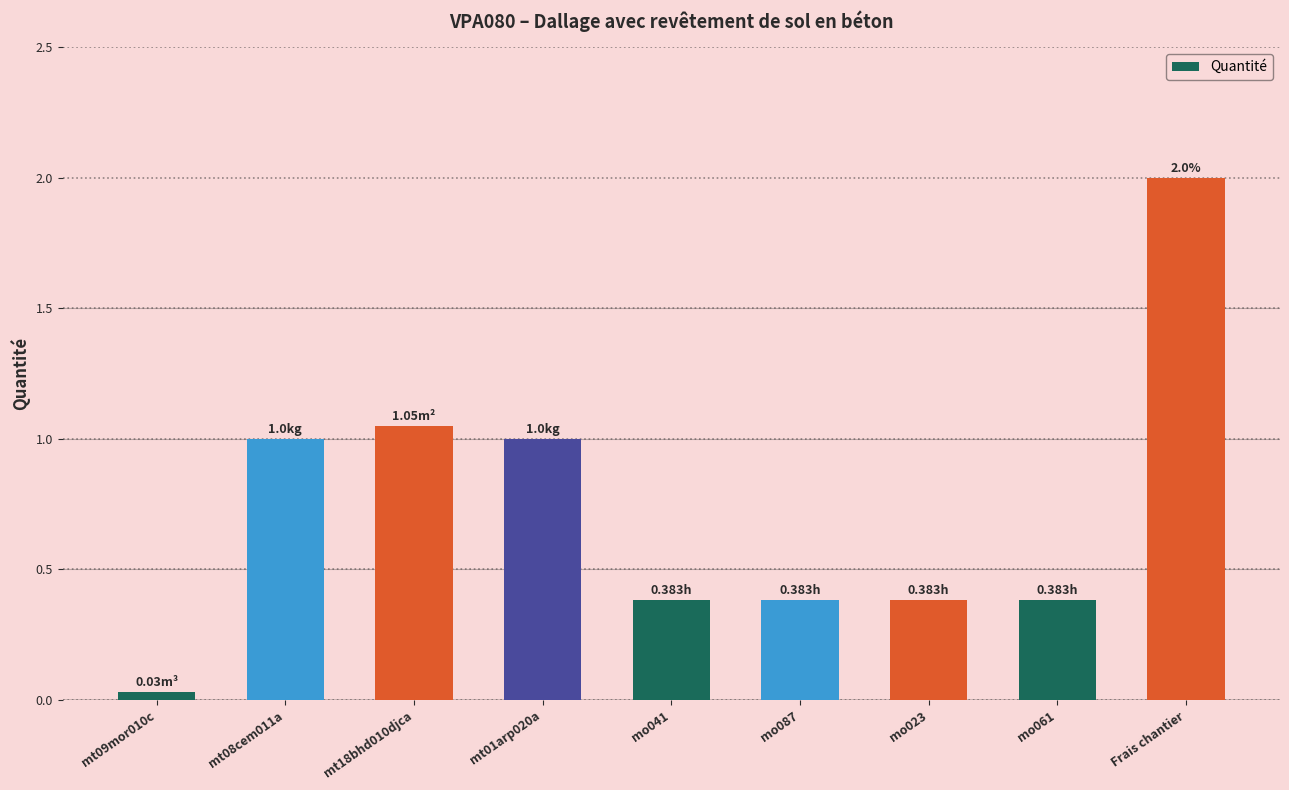

How many data points does each series have?

9